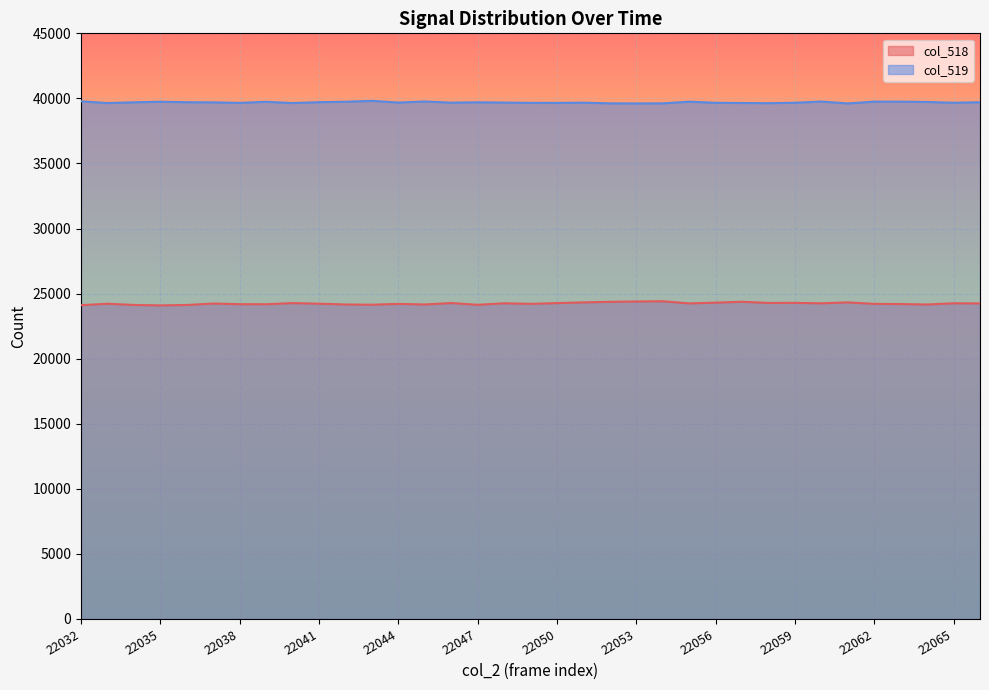

True or false: col_519 has more than 2 points higher than both neighbors.

True